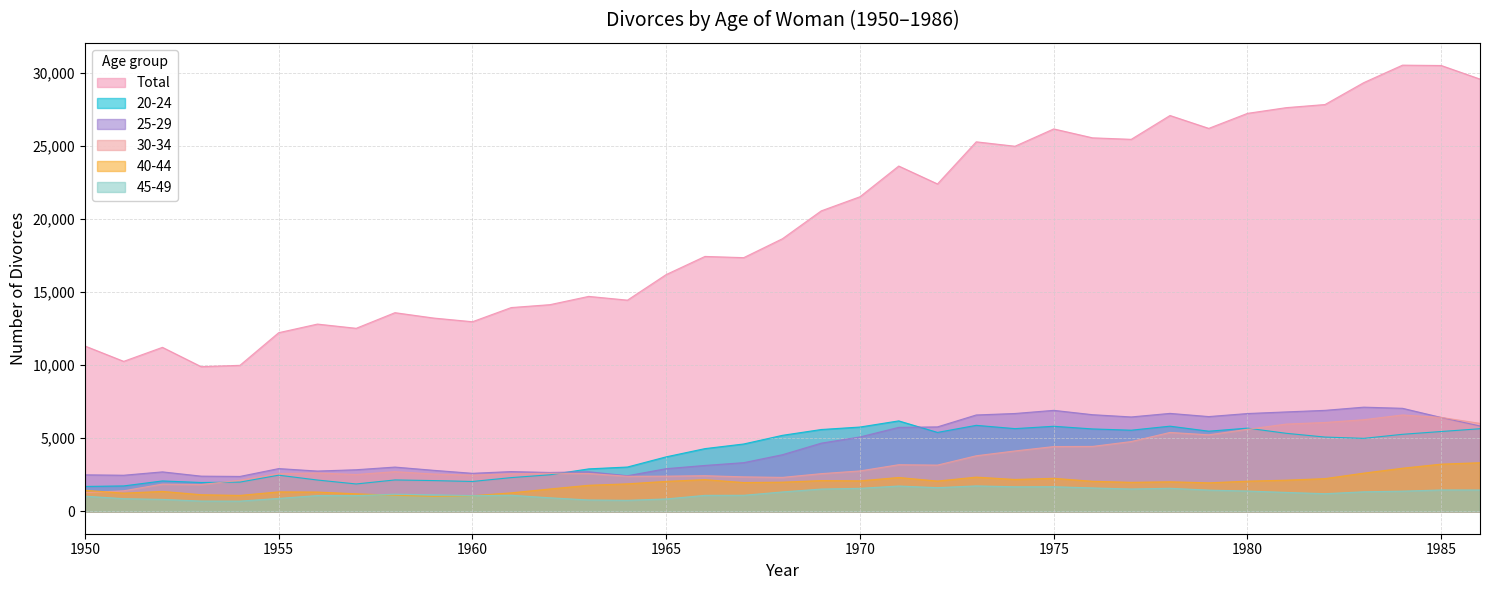

Where is 25-29 nearest to the value 4760?

1969